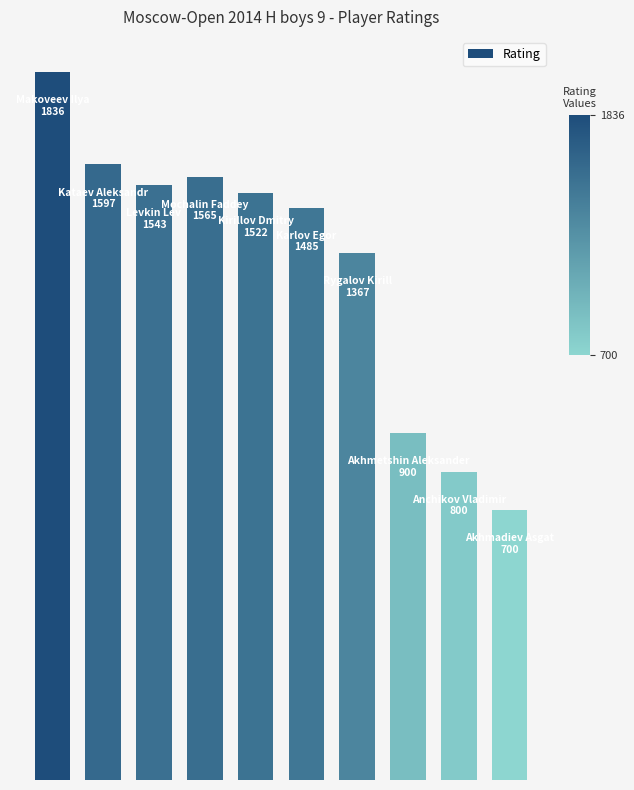

Does the chart contain any negative values?

No